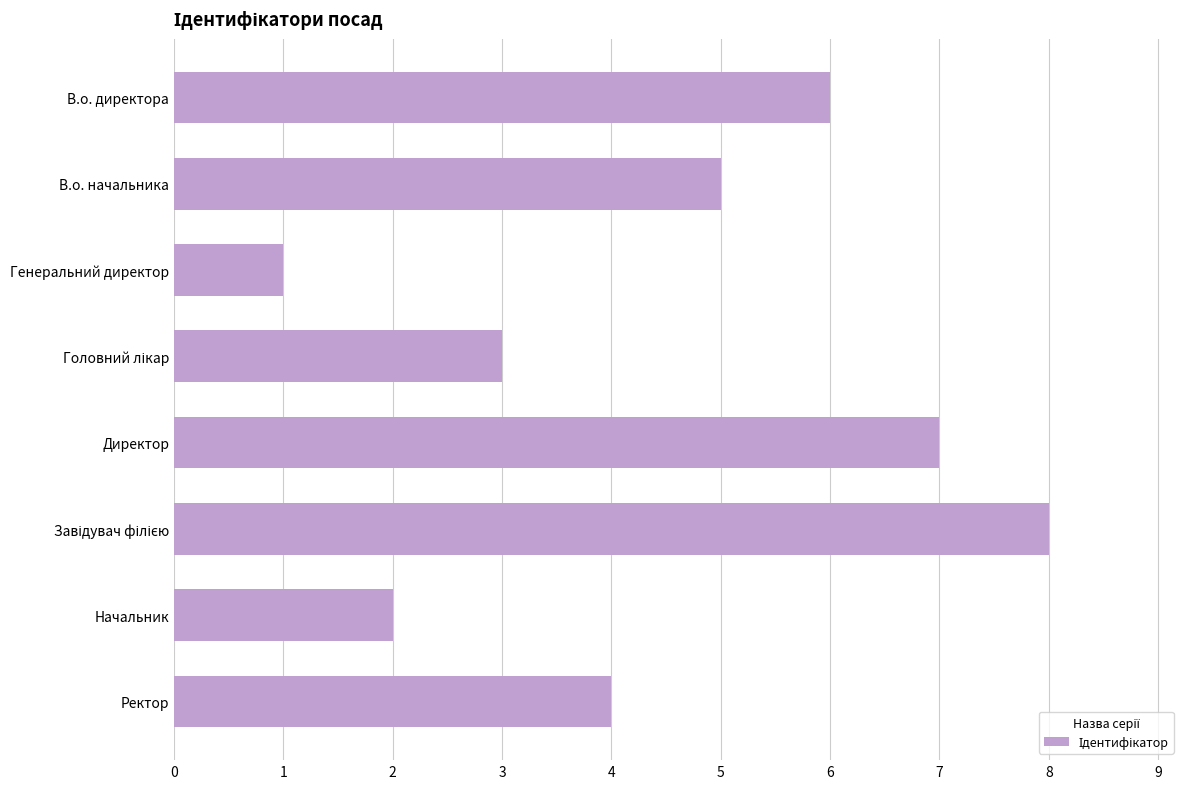

What is the maximum value shown in the chart?

8